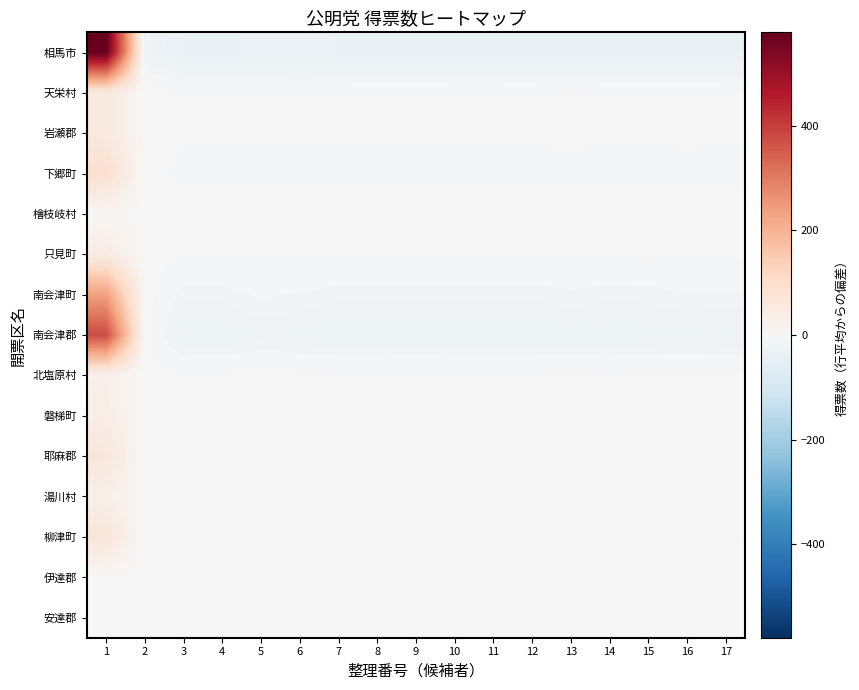

Which label corresponds to the largest value in the chart?

1